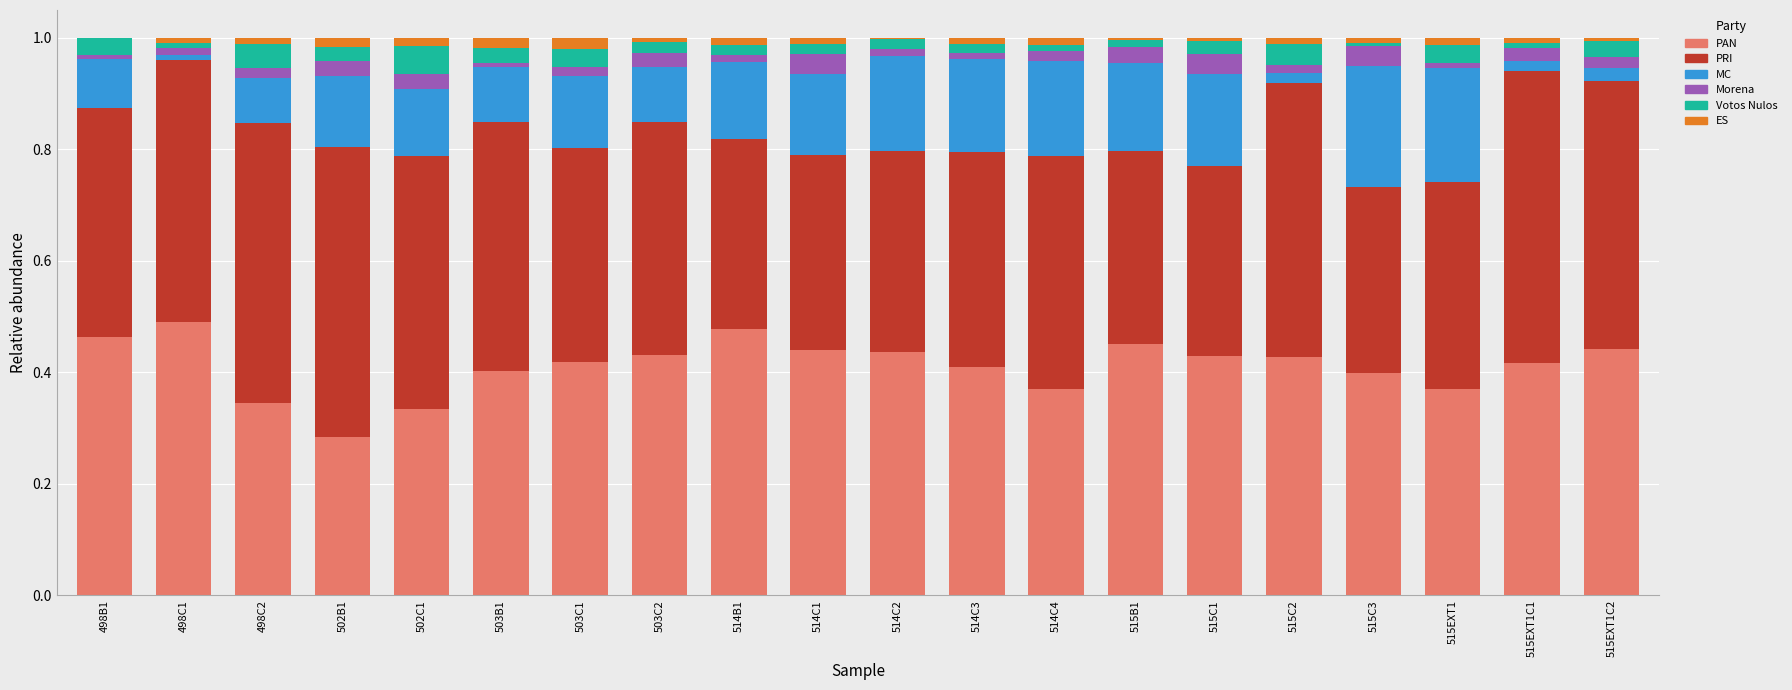

What is the difference between the maximum and minimum values in the MC series?

0.2